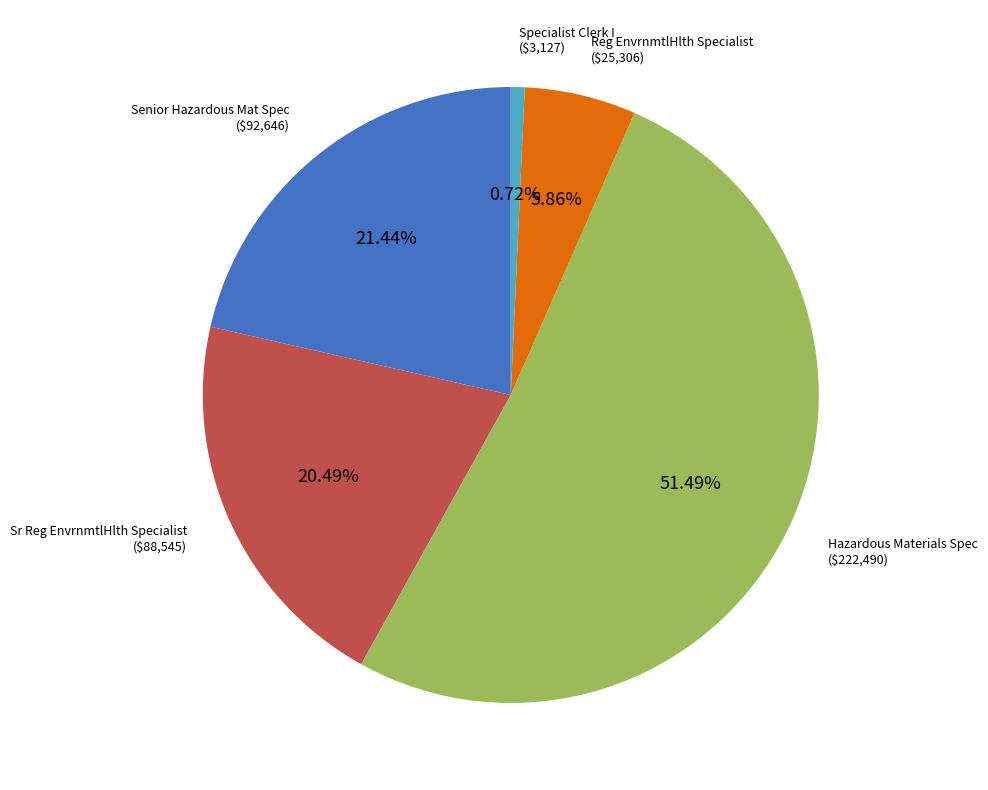

The Specialist Clerk I slice represents 15% of the pie. True or false?

False